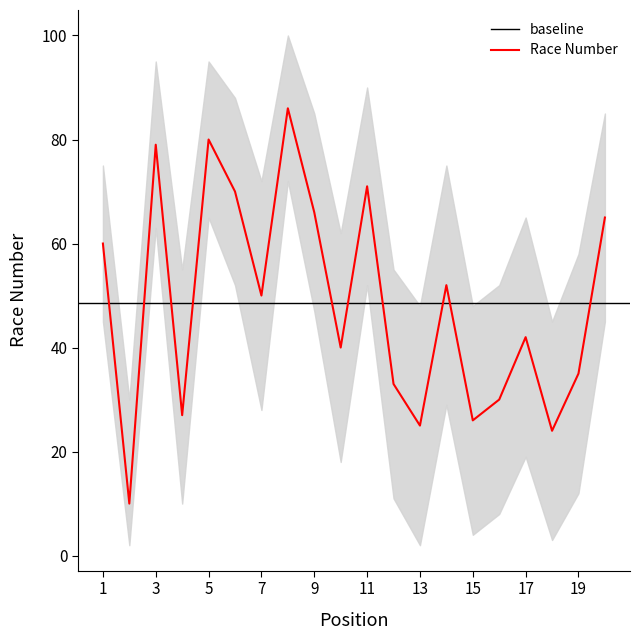

True or false: upper and number intersect in this chart.

False